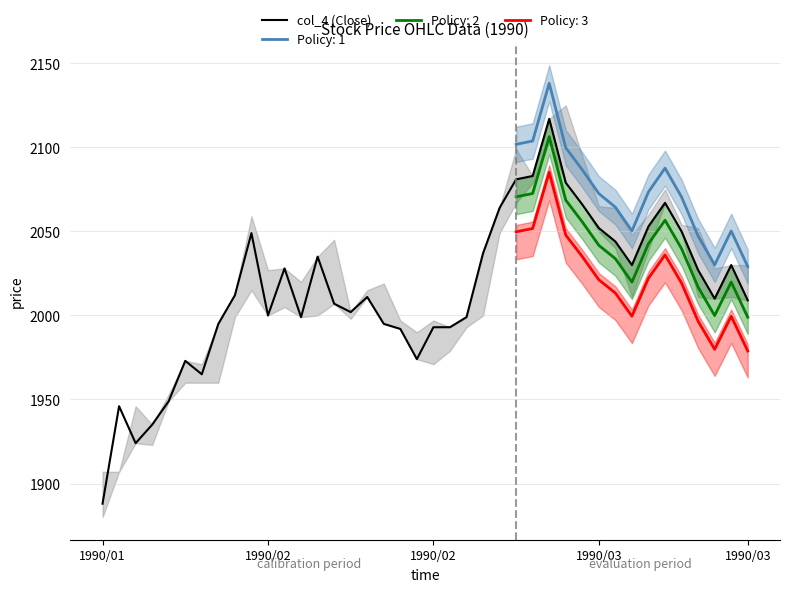

What is the minimum value shown in the chart?

1888